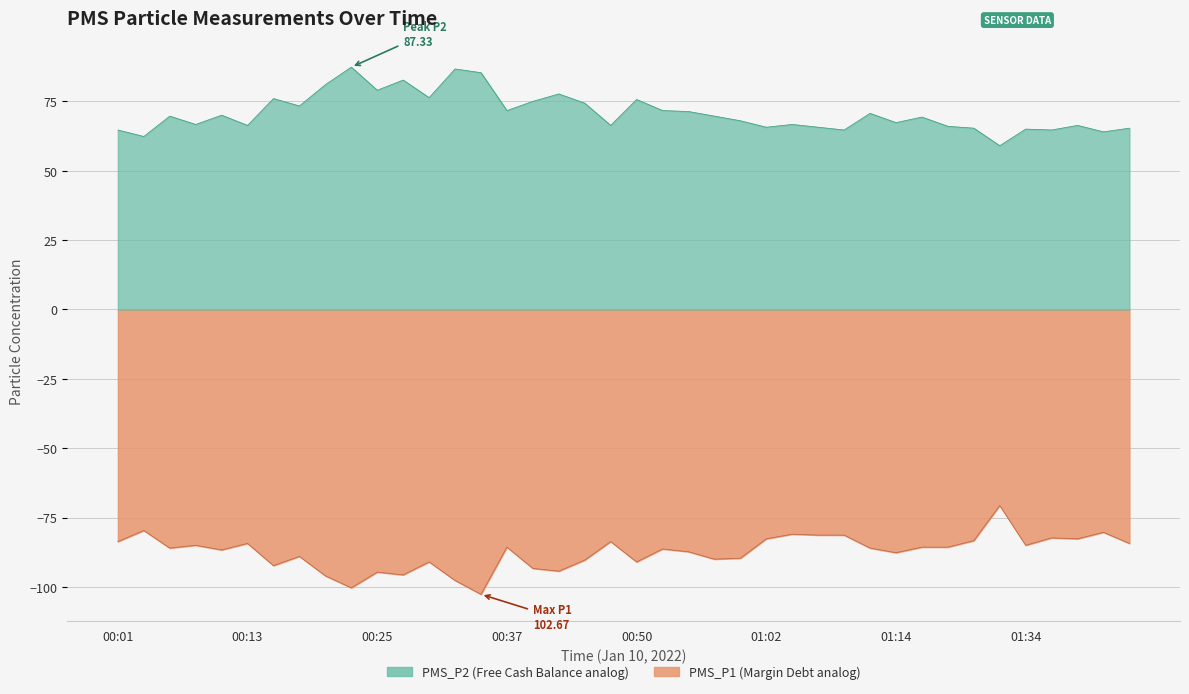

What are all the series names shown in the legend?

PMS_P1, PMS_P2